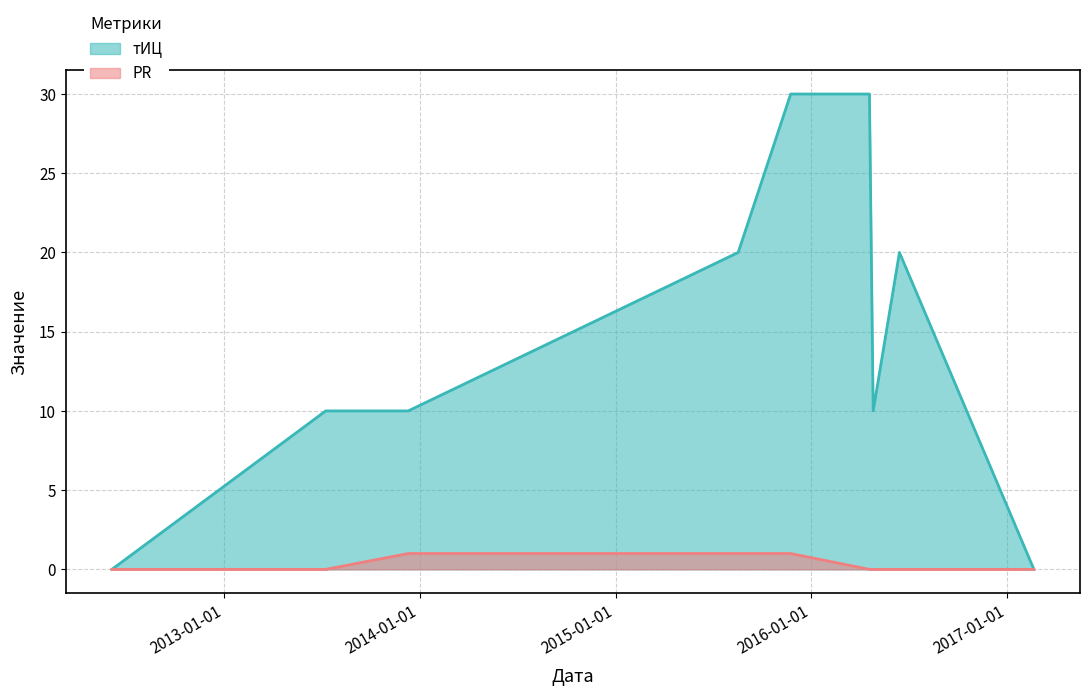

The PR series shows 0 at 2013-07-09. True or false?

False